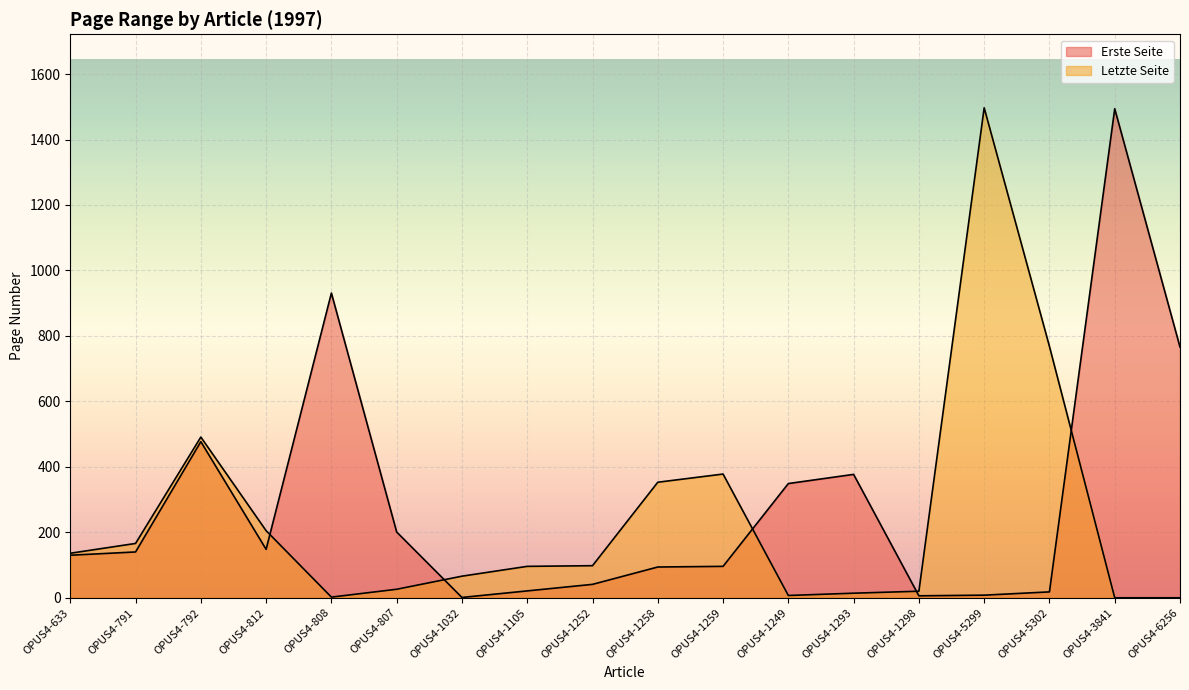

Where is Letzte Seite nearest to the value 748?

OPUS4-5302